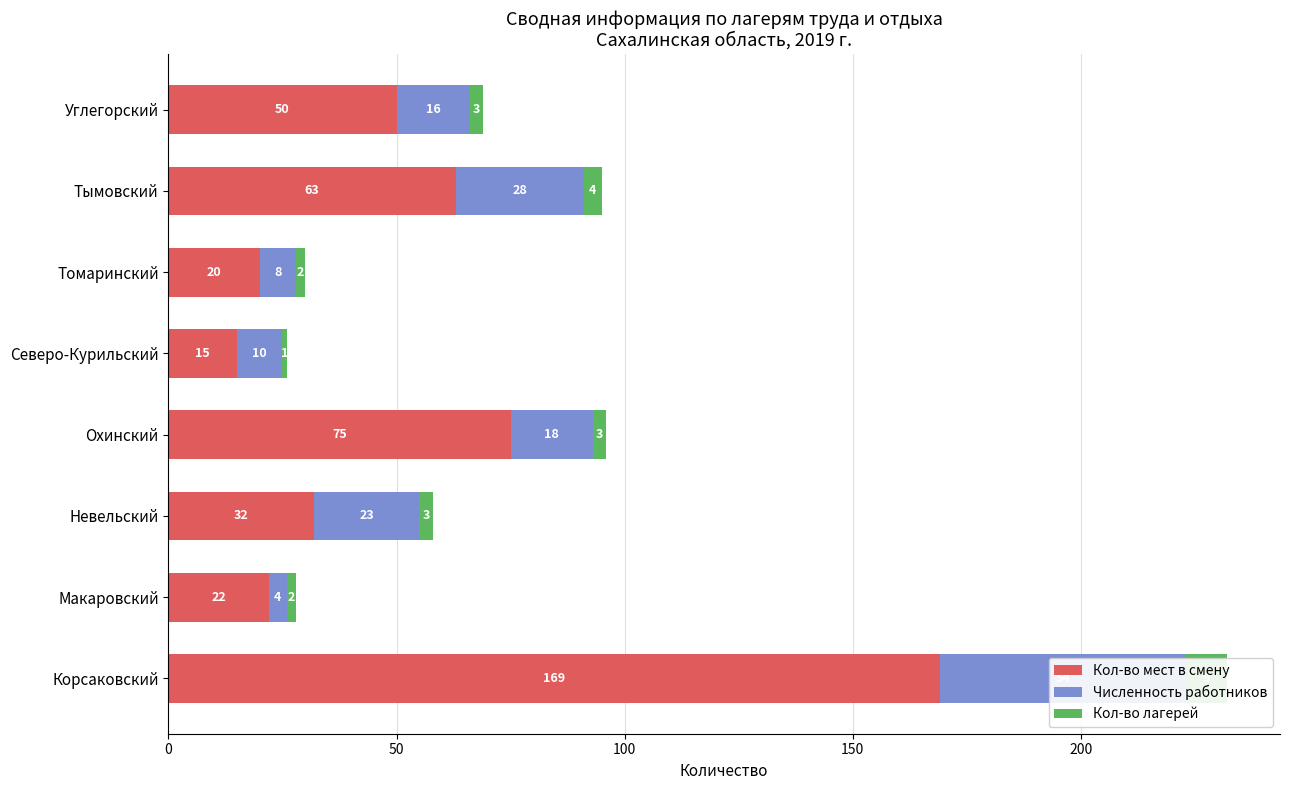

List the series in order of their peak value, lowest first.

Кол-во лагерей, Численность работников, Кол-во мест в смену